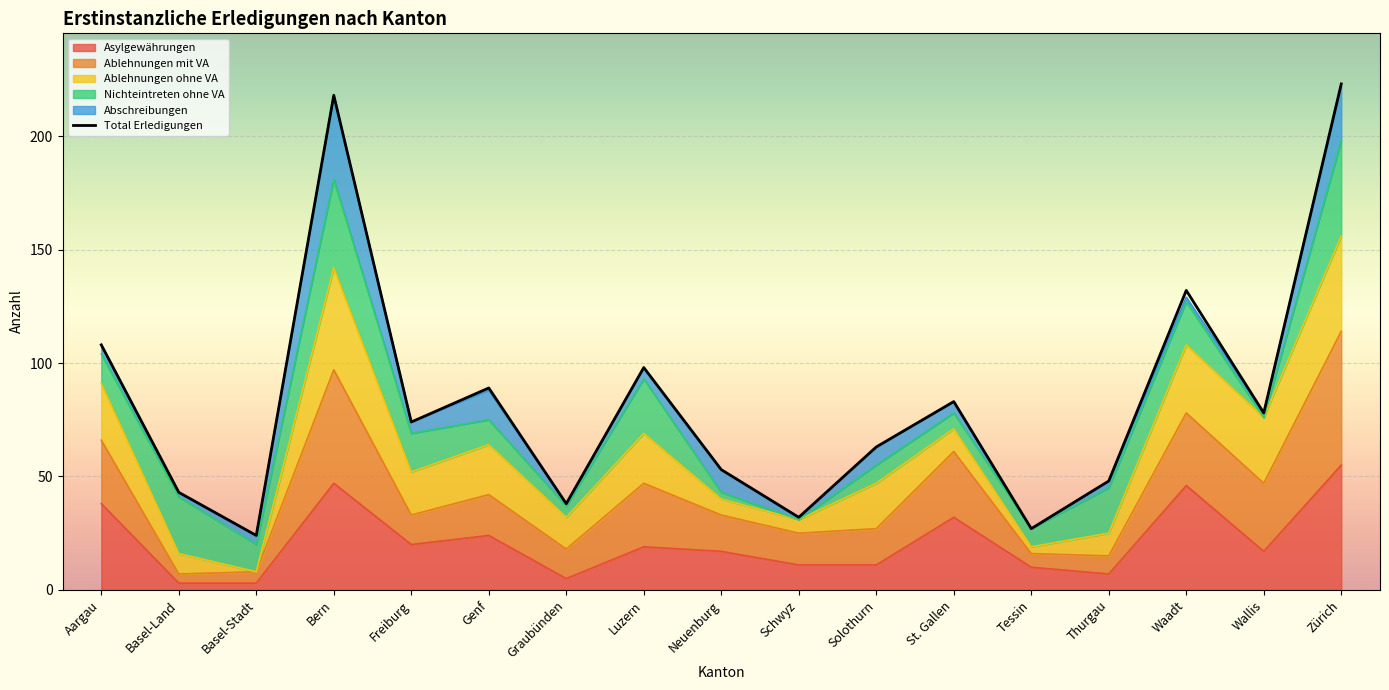

Reading left to right, transcribe all the data shown in this chart.

Aargau=108	Basel-Land=43	Basel-Stadt=24	Bern=218	Freiburg=74	Genf=89	Graubünden=38	Luzern=98	Neuenburg=53	Schwyz=32	Solothurn=63	St. Gallen=83	Tessin=27	Thurgau=48	Waadt=132	Wallis=78	Zürich=223